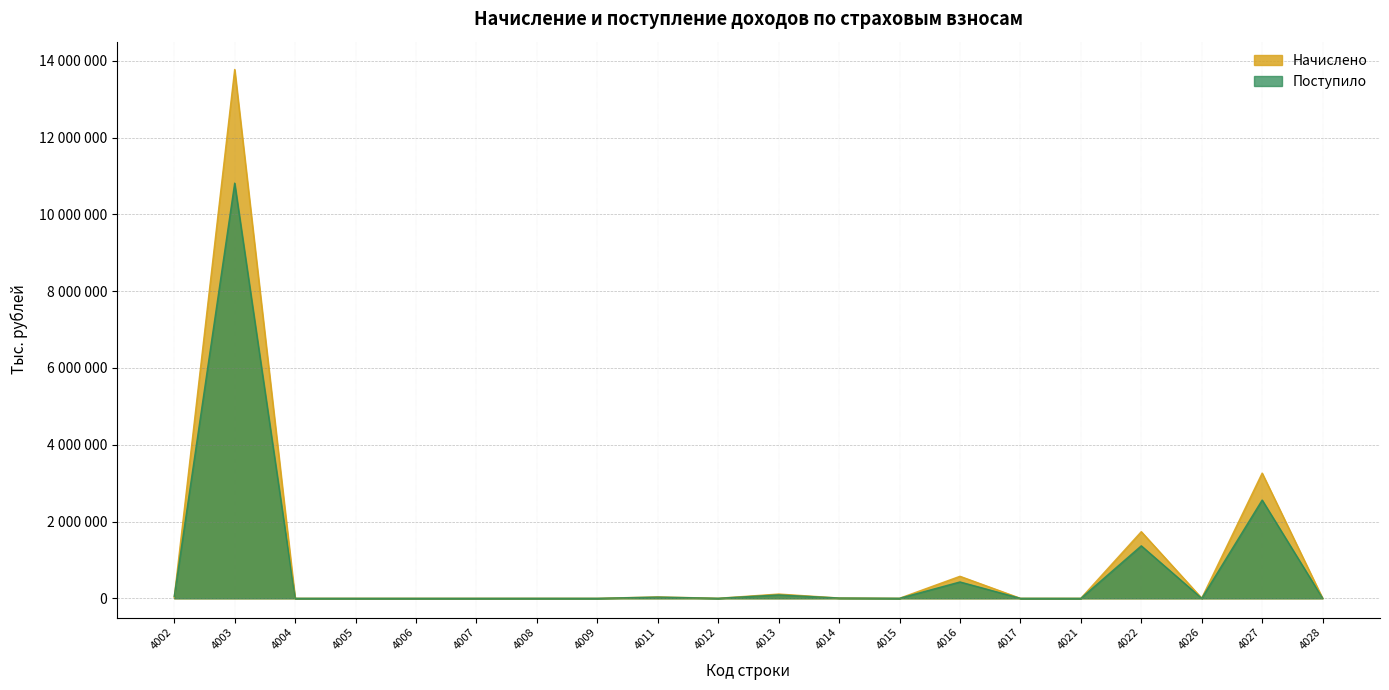

How many values in the Начислено series are below 2022?

10